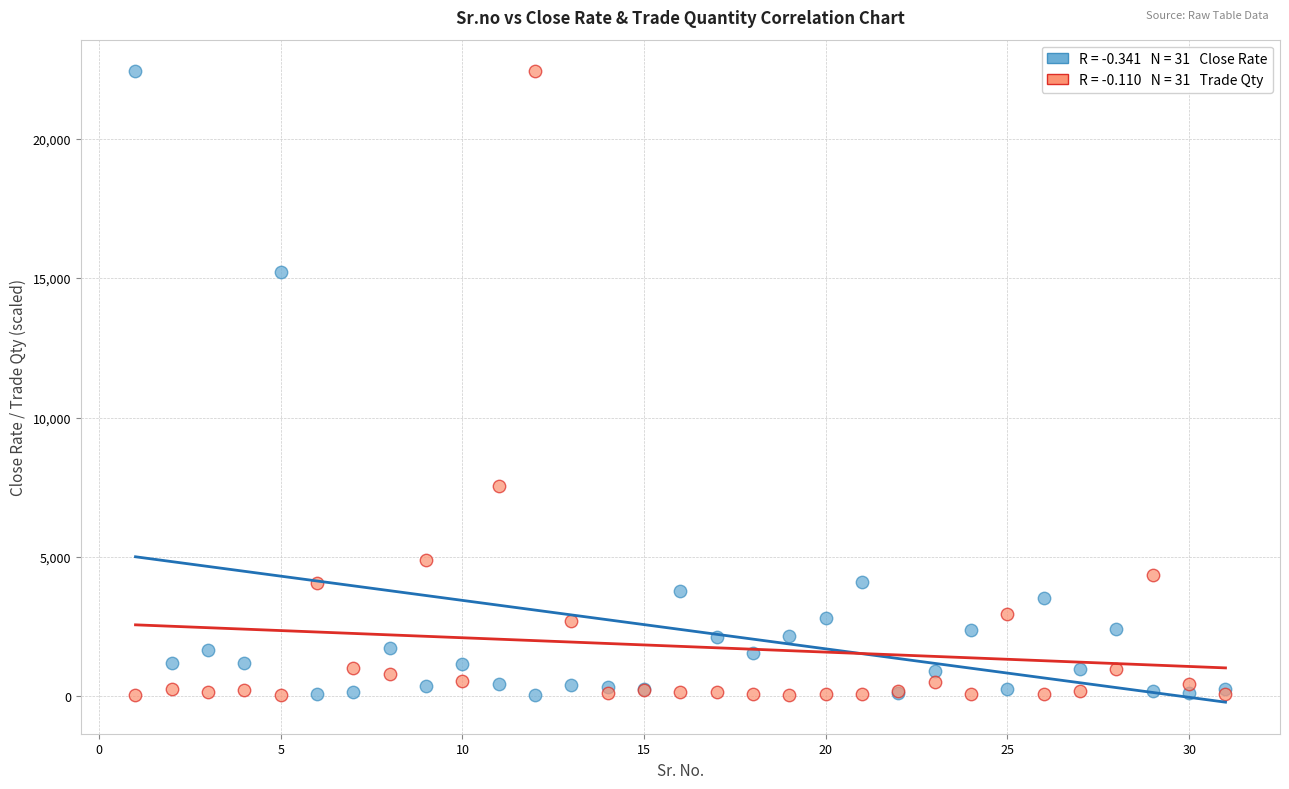

Across all series, what Y value is closest to 11232?

7559.4